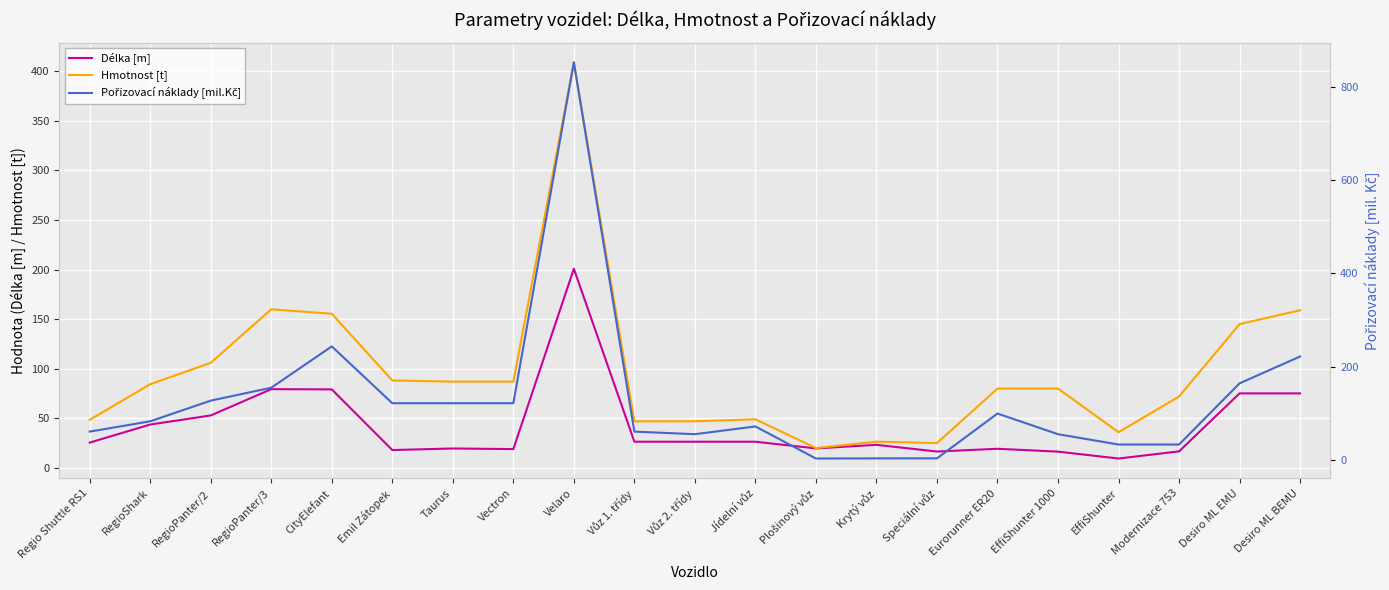

Rank the series at Regio Shuttle RS1 from lowest to highest value.

Délka [m], Hmotnost [t], Pořizovací náklady [mil.Kč]